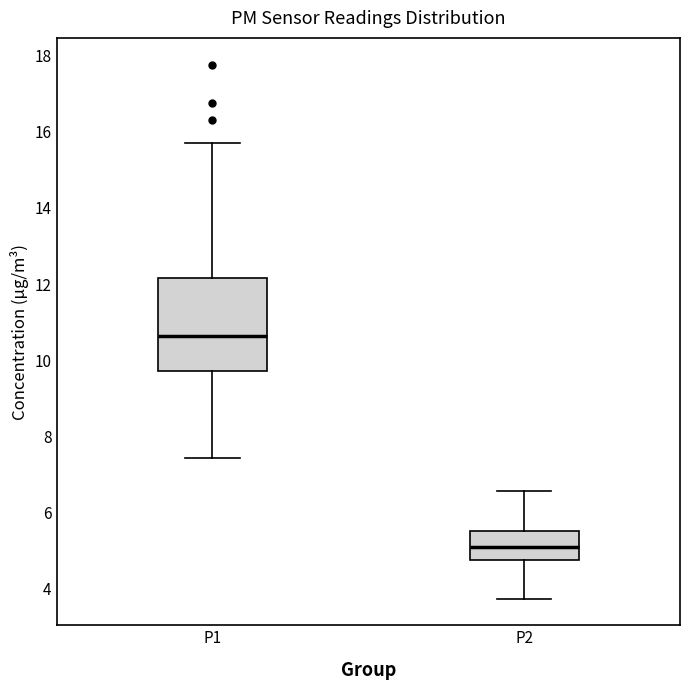

Reading left to right, read every box against the y-axis: the position of its median line, the range the box covers, and the ends of its whiskers. The values are not printed on the chart, so give them approximately, as read against the axis.

P1: median 10.6, box 9.8 to 12.2, whiskers 7.4 to 15.8
P2: median 5.0, box 4.8 to 5.6, whiskers 3.8 to 6.6